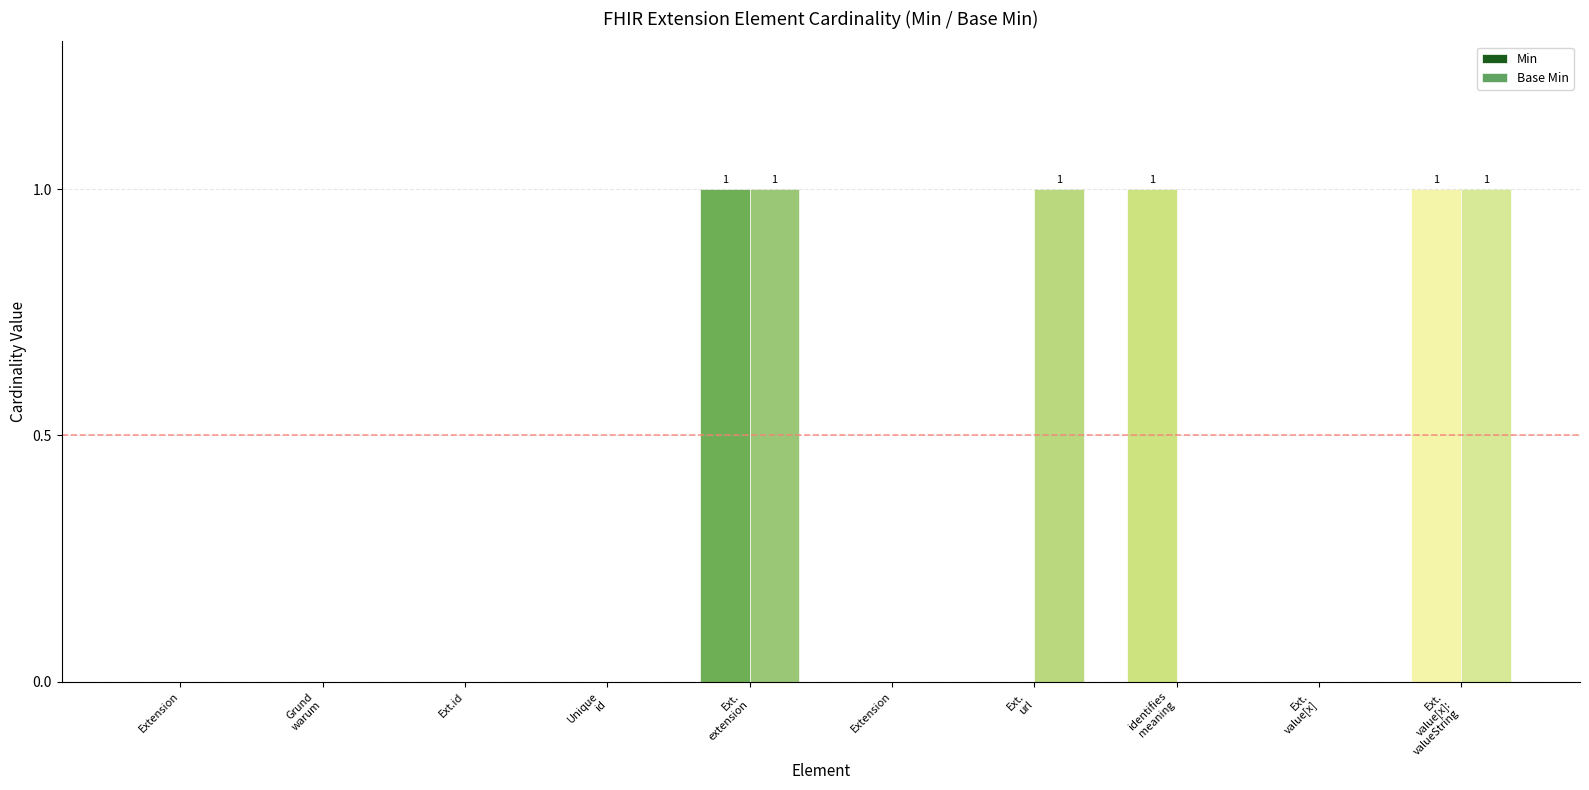

Are the bars grouped side by side (vs. stacked)?

Yes